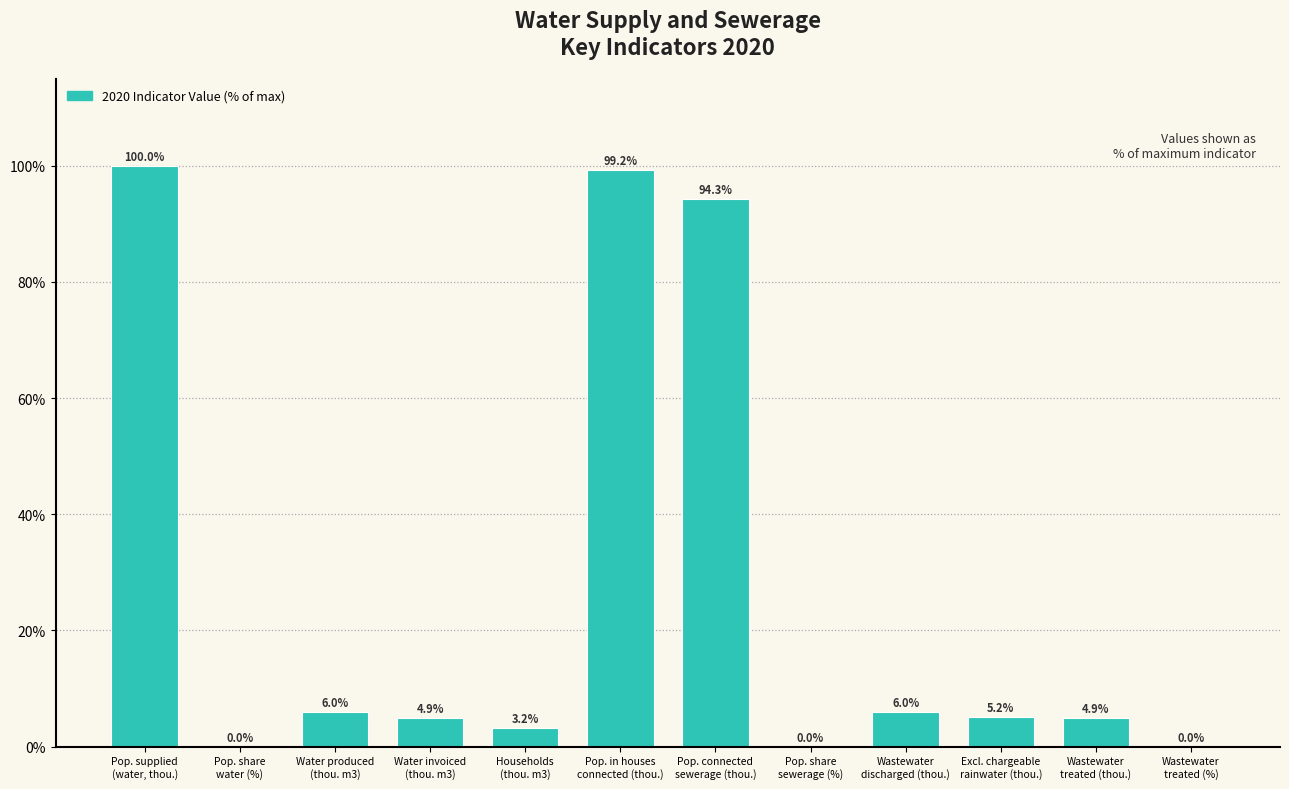

What is the sum of all values?

323.7